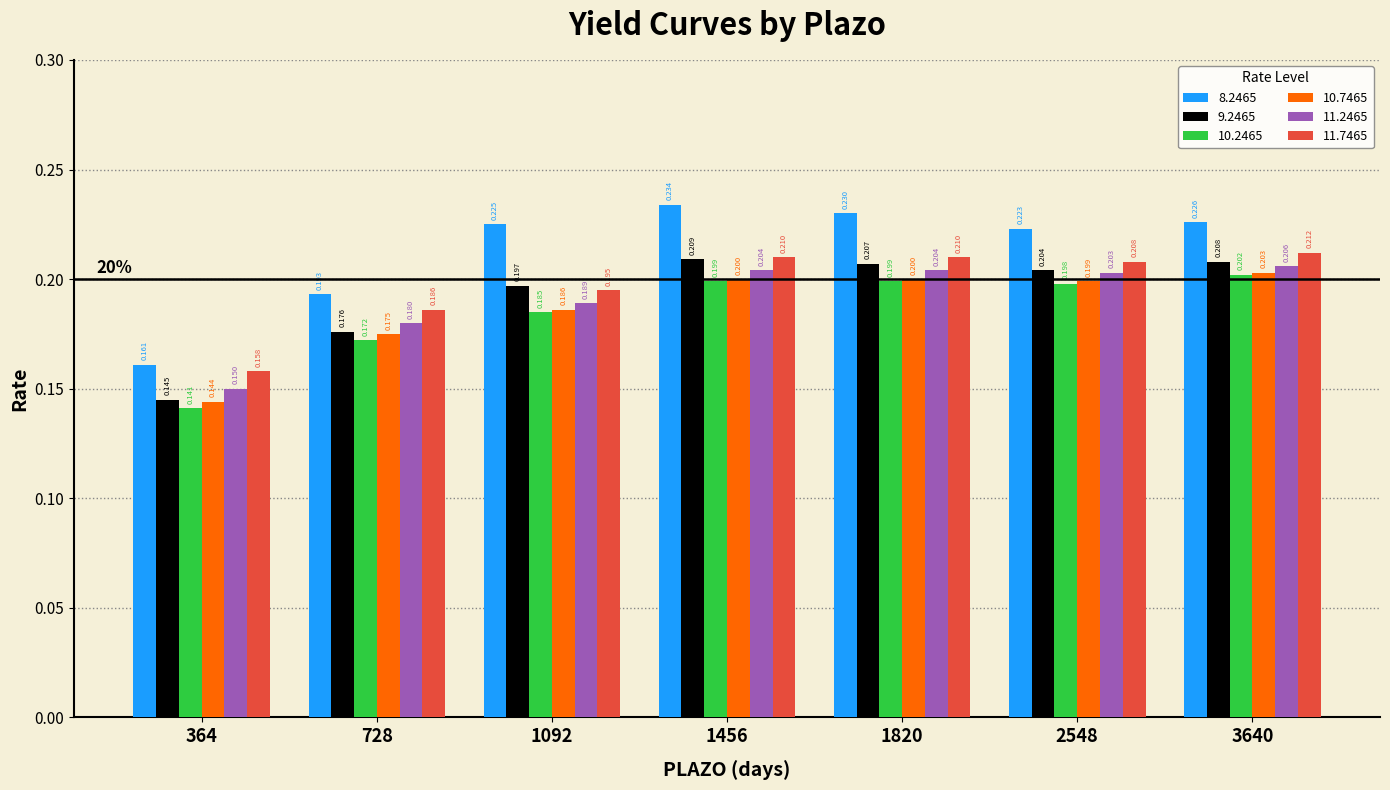

What are all the series names shown in the legend?

8.2465, 9.2465, 10.2465, 10.7465, 11.2465, 11.7465